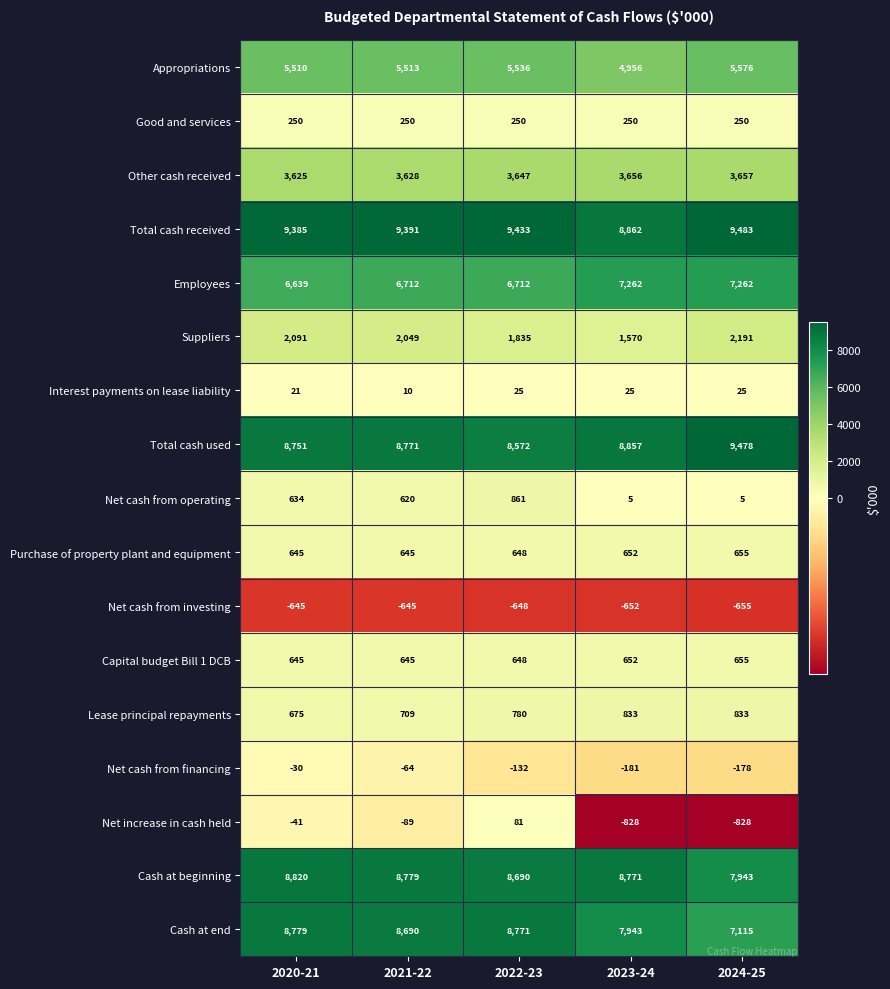

Which label corresponds to the largest value in the chart?

2024-25